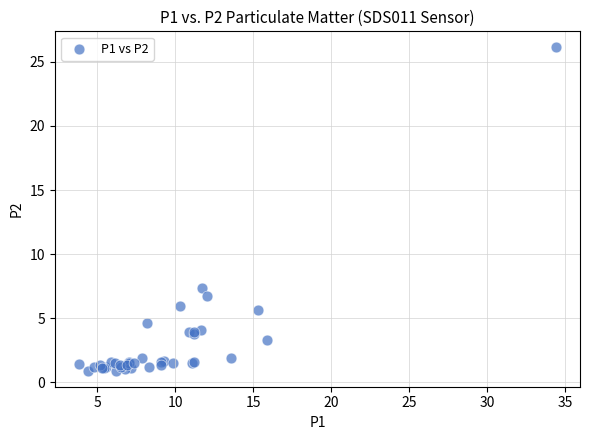

What Y value in the scatter plot is closest to 13?

7.4